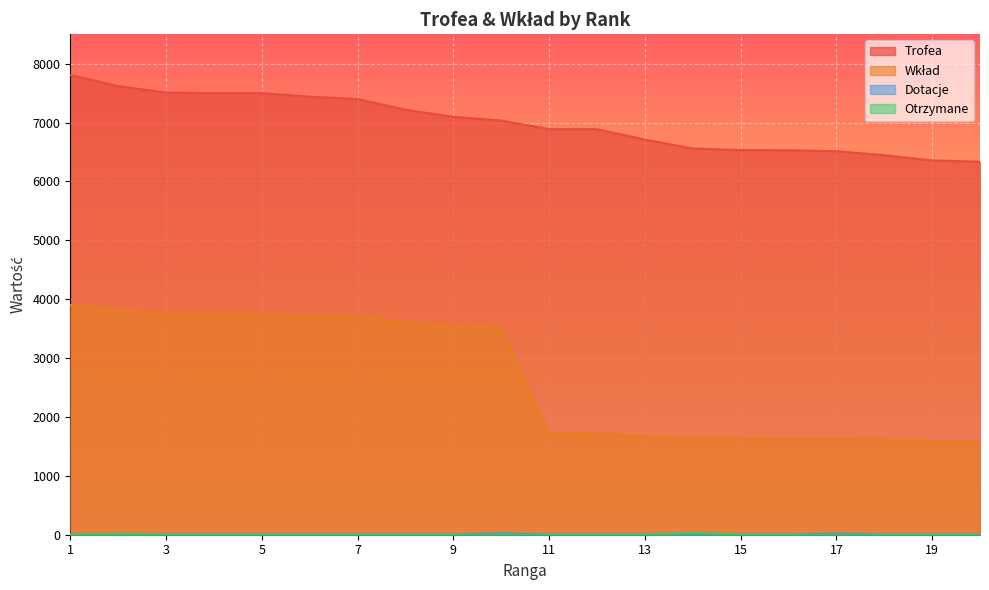

Reading right to left, list all the values displayed in this chart.

Trofea: 6336	6356	6446	6513	6530	6533	6560	6711	6887	6888	7034	7097	7218	7398	7440	7500	7500	7509	7619	7807
Wkład: 1584	1589	1611	1628	1632	1633	1640	1677	1721	1722	3517	3548	3609	3699	3720	3750	3750	3754	3809	3903
Dotacje: 0	0	0	16	0	0	0	0	0	0	20	0	0	0	0	0	0	0	0	0
Otrzymane: 0	0	0	0	0	0	26	0	0	0	0	0	0	0	0	0	0	0	10	0